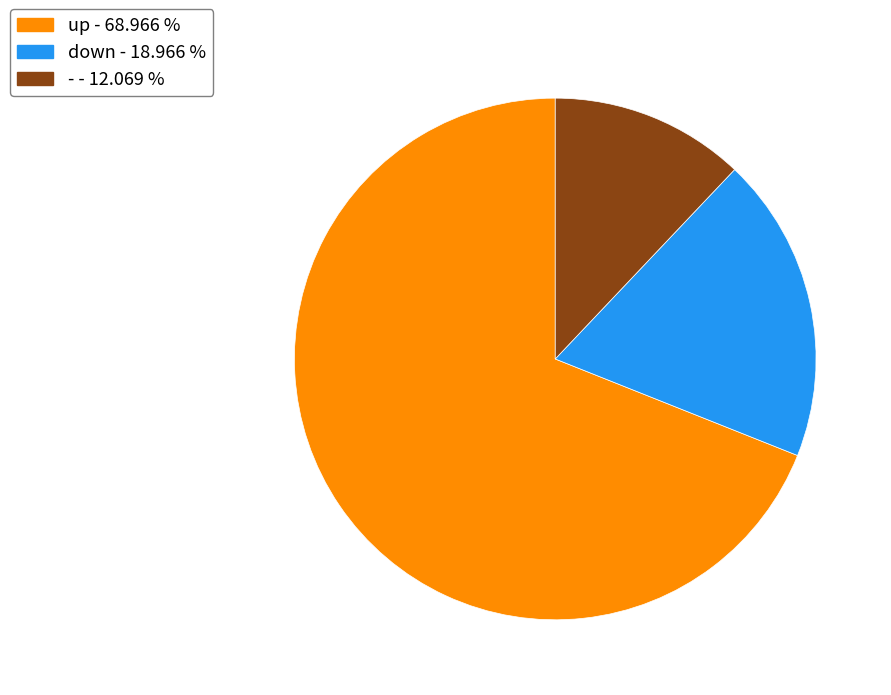

Rank the categories by value from highest to lowest.

up, down, -